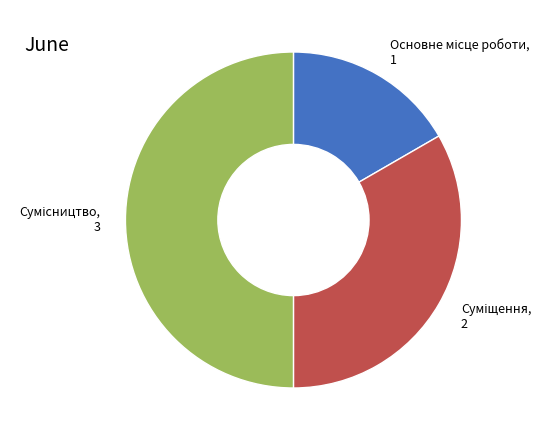

Count the number of slices in the pie.

3